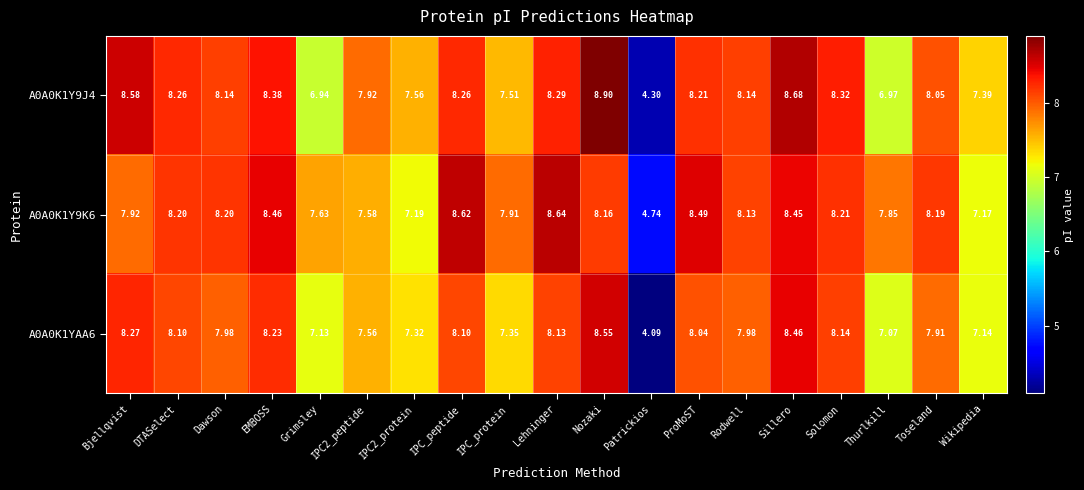

What is the greatest value displayed?

8.9